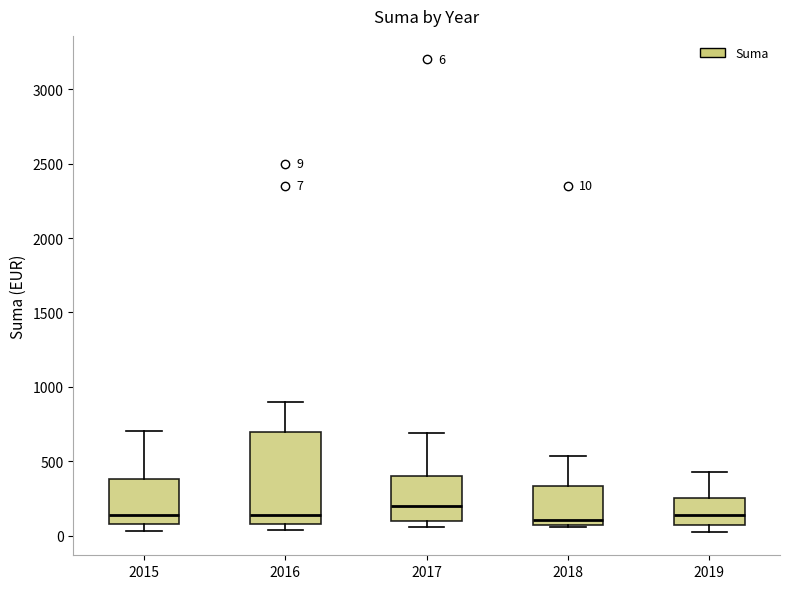

Which box is the tallest, from its lower edge to its upper edge?

2016